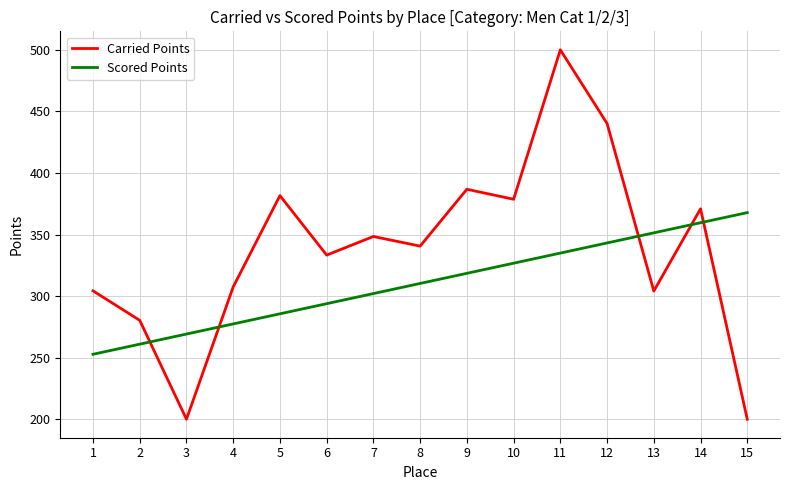

Which series changed the most between 1 and 14?

Scored Points